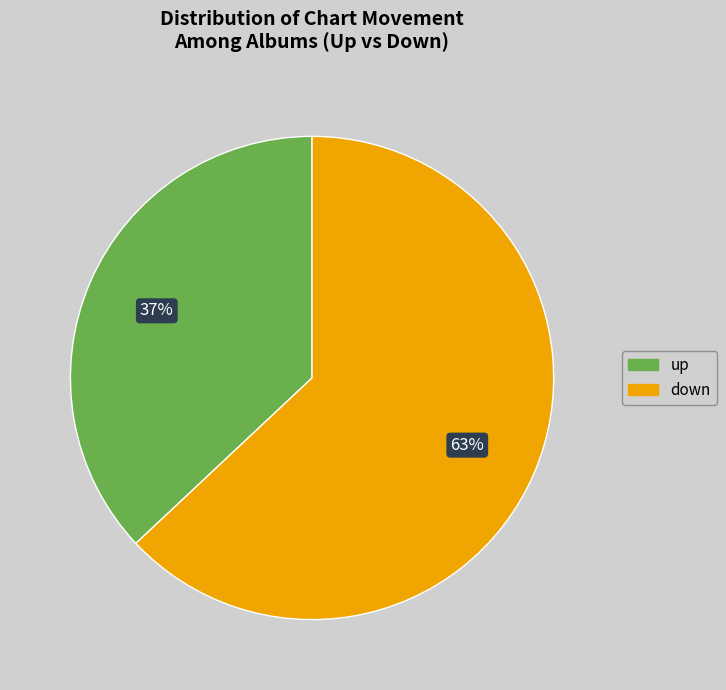

To the nearest percent, what is the difference between the up and down slice percentages?

26%